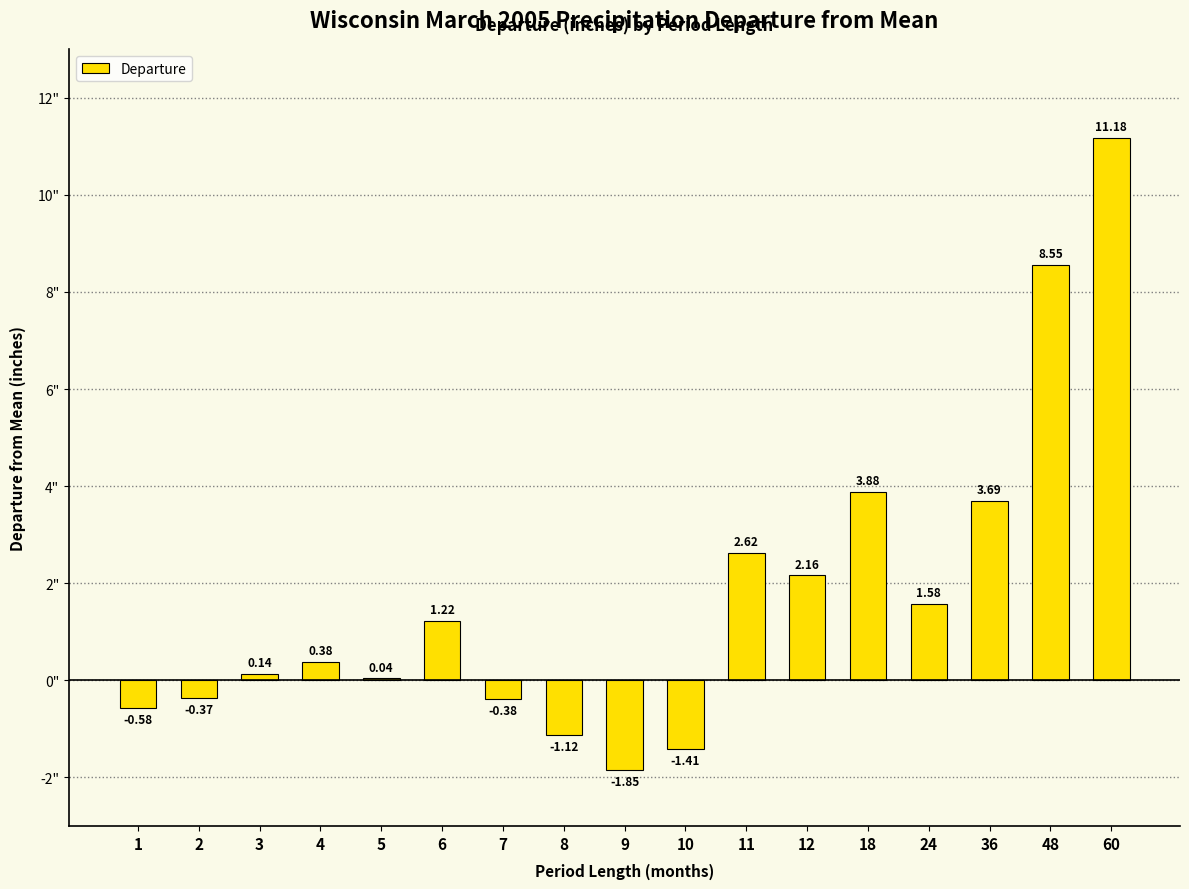

What is the sum of the values at 6 and 1?

0.6